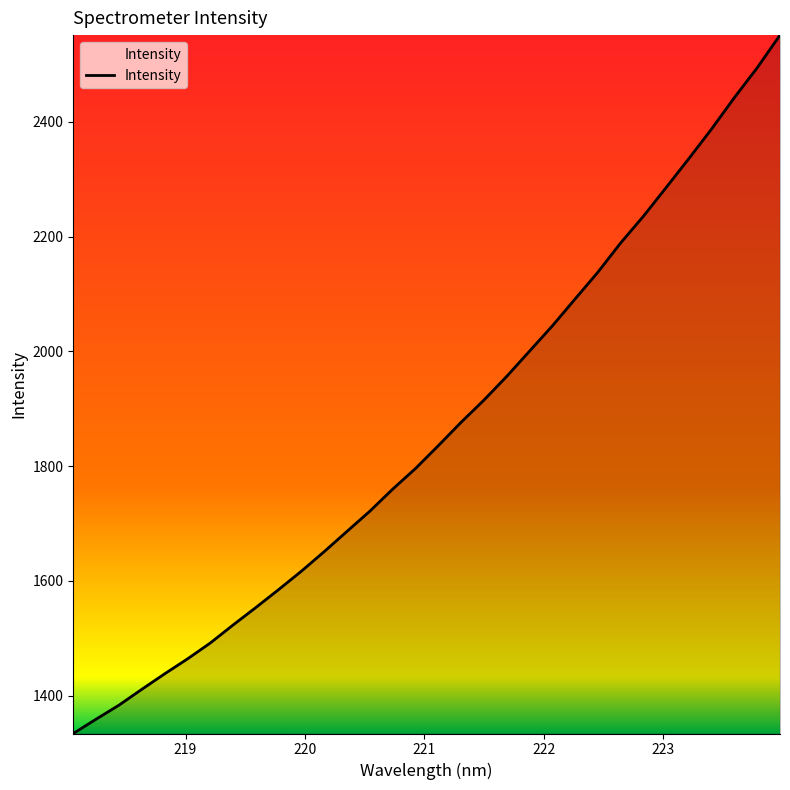

What is the greatest value displayed?

2551.3